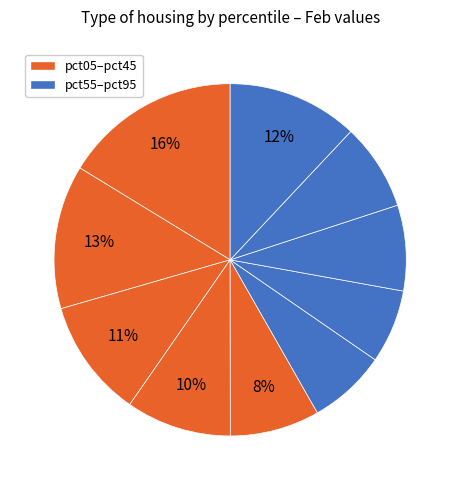

Is there any slice that represents more than half of the pie?

No